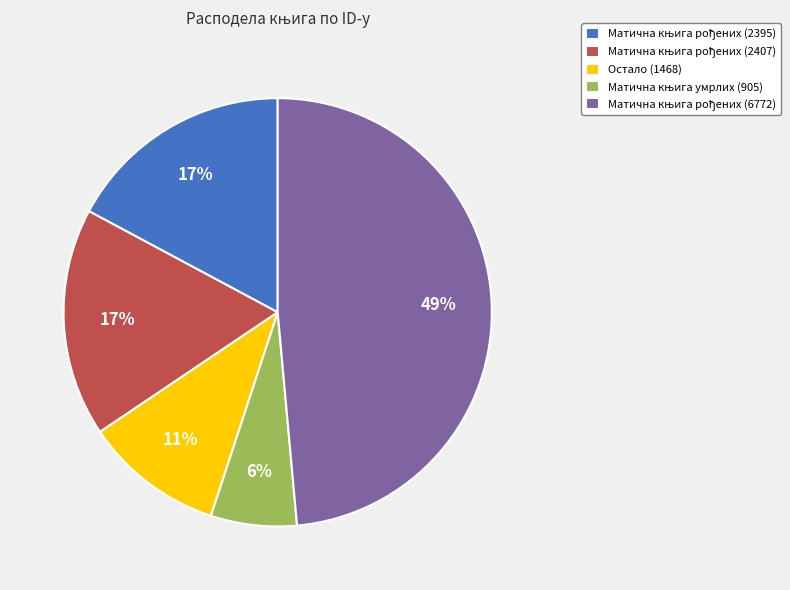

The Остало (1468) slice represents 11% of the pie. True or false?

True